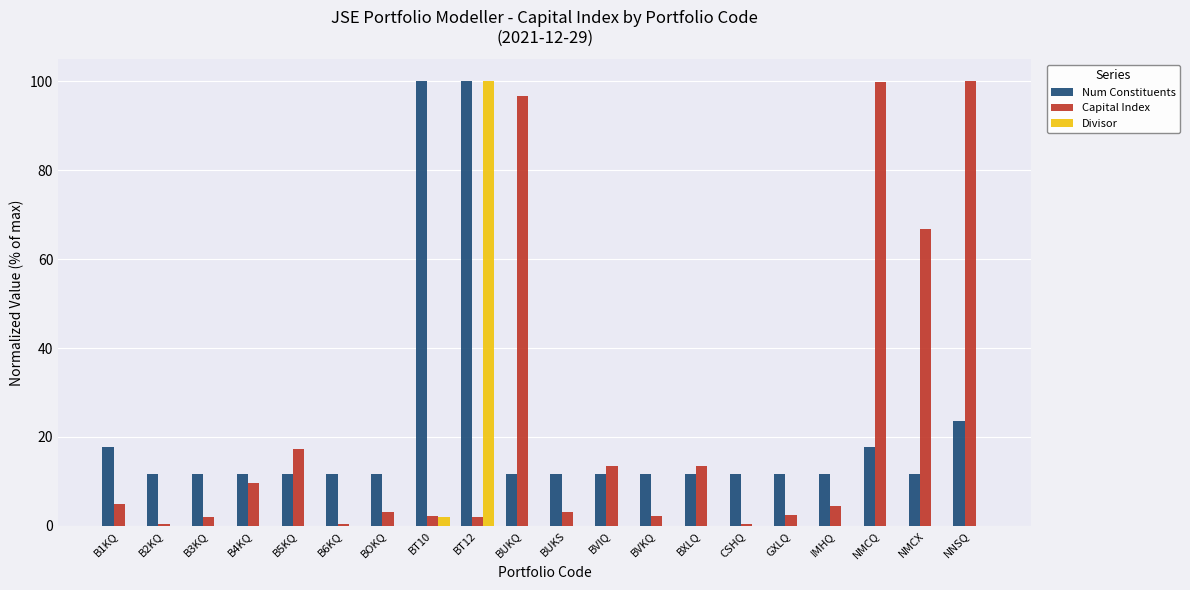

Where is Capital Index nearest to the value 50?

NMCX